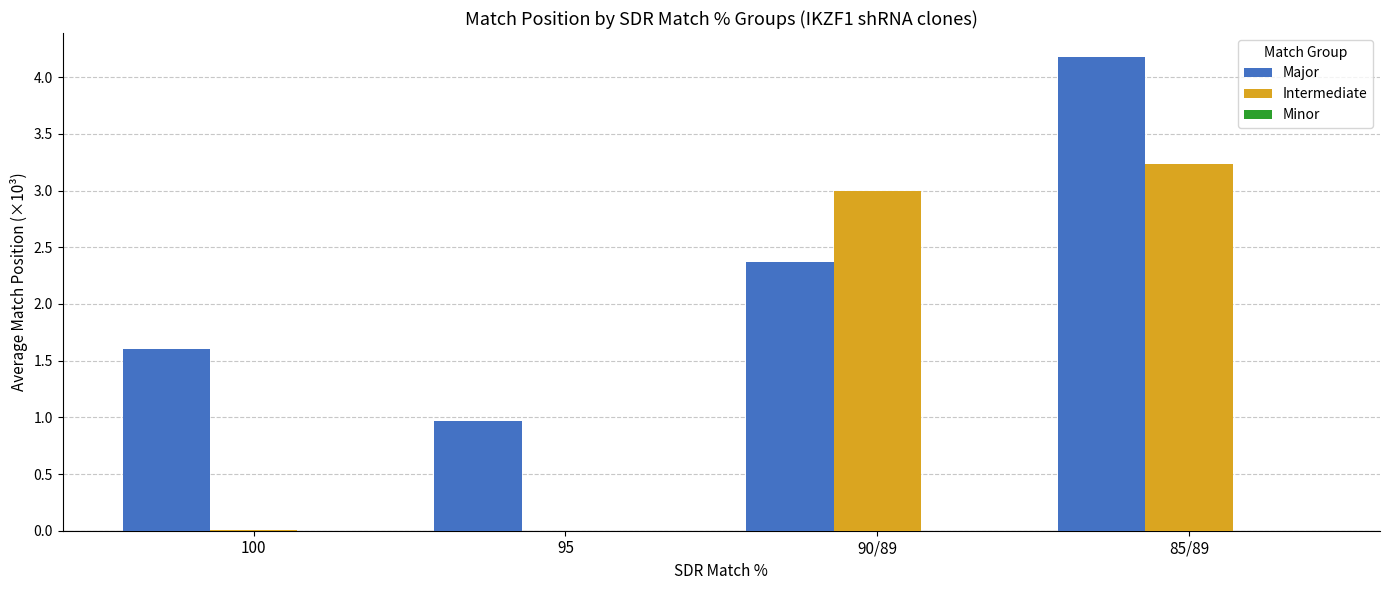

Is it true that Intermediate equals 0.0 at 95?

True